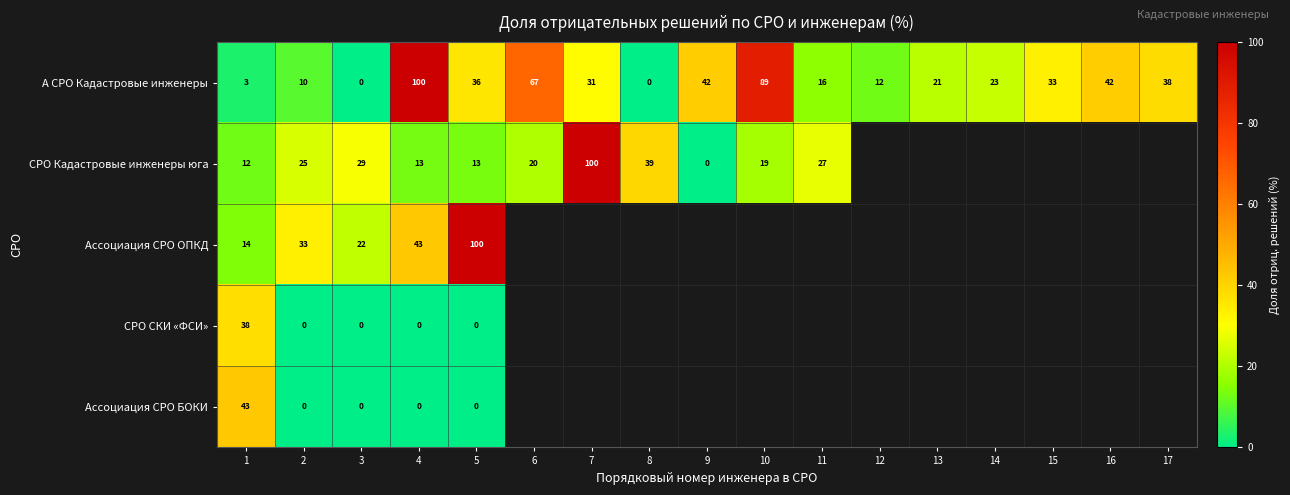

Is the value of А СРО Кадастровые инженеры at 9 greater than the value of Ассоциация СРО ОПКД at 3?

Yes